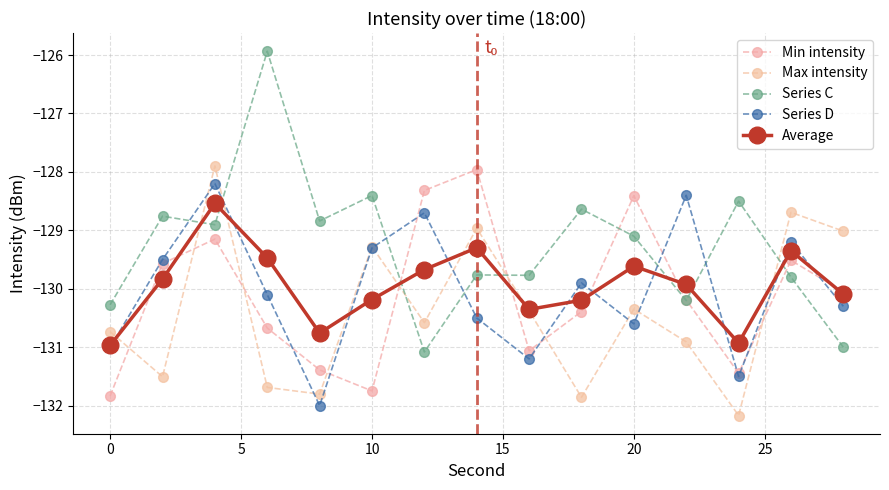

Reading left to right, extract all data points from this chart.

Min intensity: -131.8	-129.6	-129.1	-130.7	-131.4	-131.7	-128.3	-128.0	-131.1	-130.4	-128.4	-130.2	-131.4	-129.5	-130.1
Max intensity: -130.7	-131.5	-127.9	-131.7	-131.8	-129.3	-130.6	-129.0	-130.4	-131.9	-130.3	-130.9	-132.2	-128.7	-129.0
Series C: -130.3	-128.8	-128.9	-125.9	-128.8	-128.4	-131.1	-129.8	-129.8	-128.6	-129.1	-130.2	-128.5	-129.8	-131.0
Series D: -131.0	-129.5	-128.2	-130.1	-132.0	-129.3	-128.7	-130.5	-131.2	-129.9	-130.6	-128.4	-131.5	-129.2	-130.3
Average: -131.0	-129.8	-128.5	-129.5	-130.8	-130.2	-129.7	-129.3	-130.4	-130.2	-129.6	-129.9	-130.9	-129.3	-130.1